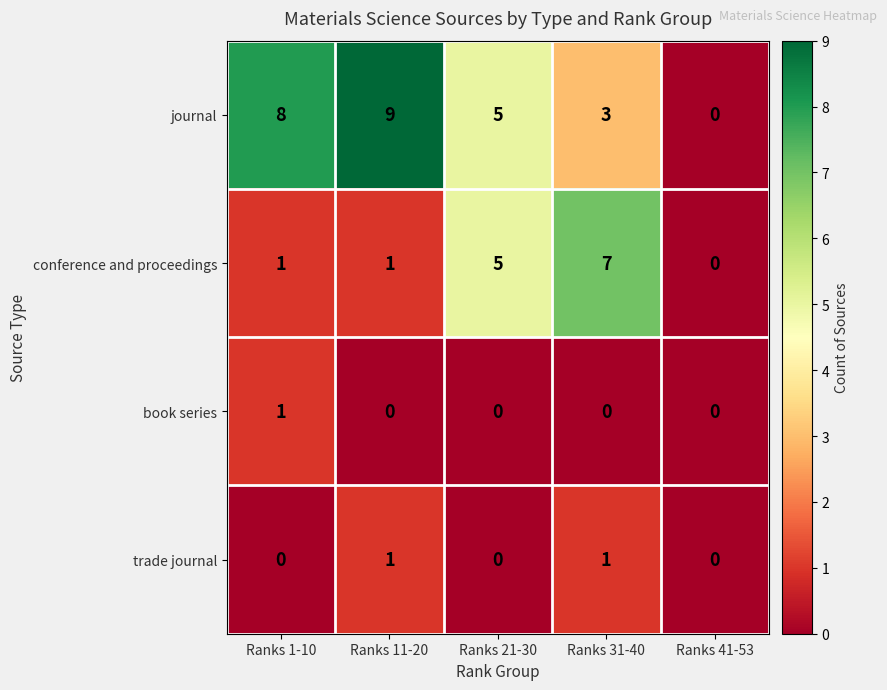

How many data points does each series have?

5